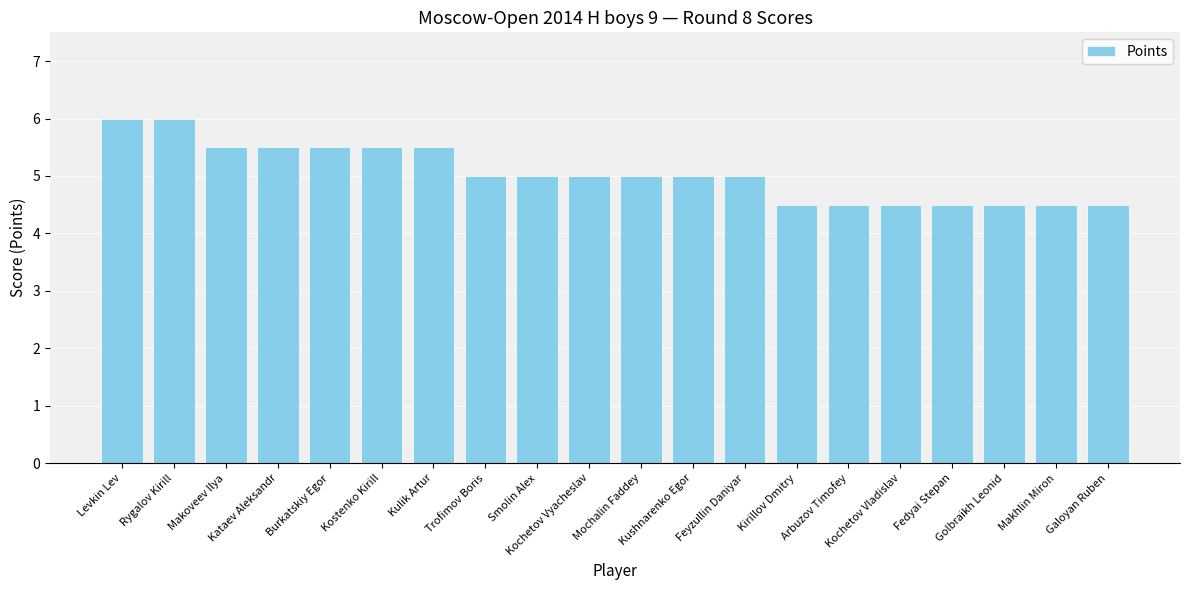

What is the difference between the maximum and second lowest values?

1.5